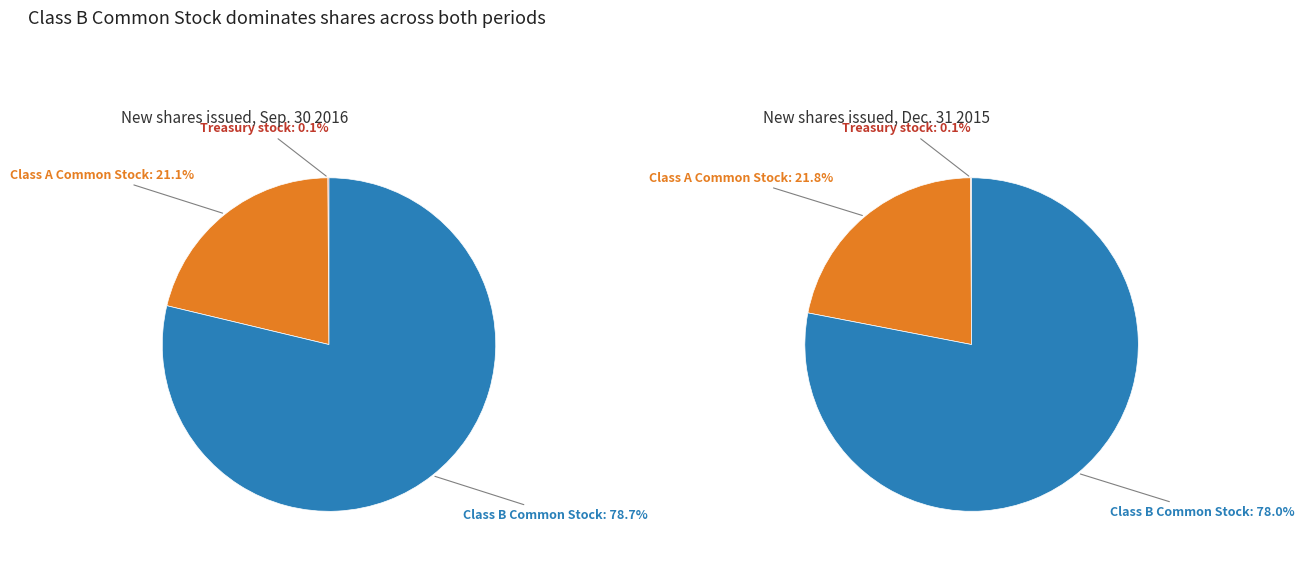

Which slice is the largest?

Class B Common Stock